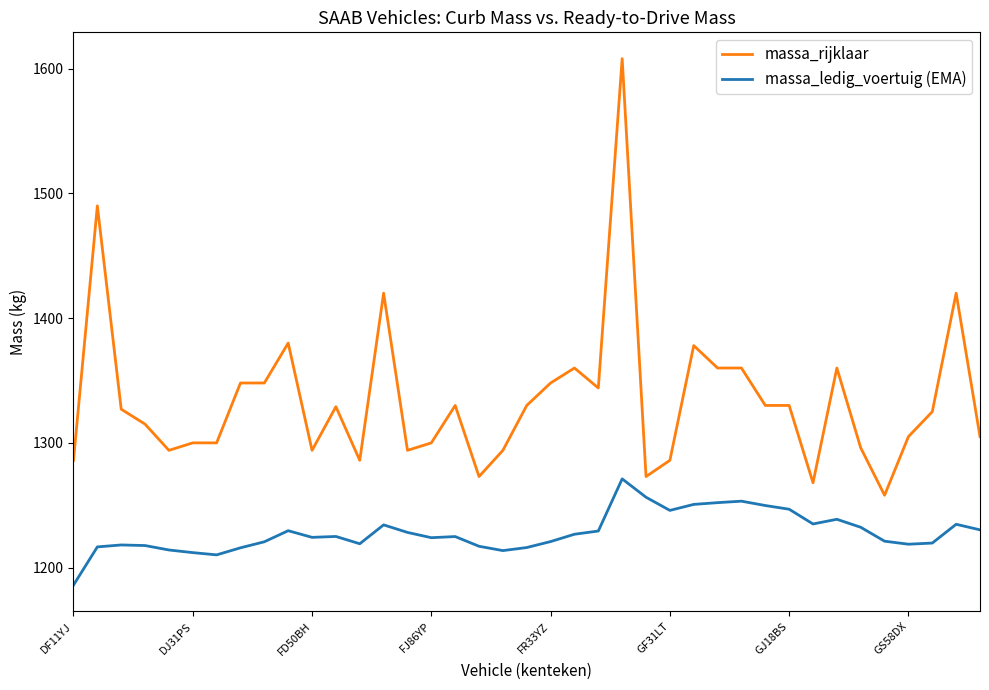

What is the difference between the maximum and minimum values in the massa_rijklaar series?

350.0